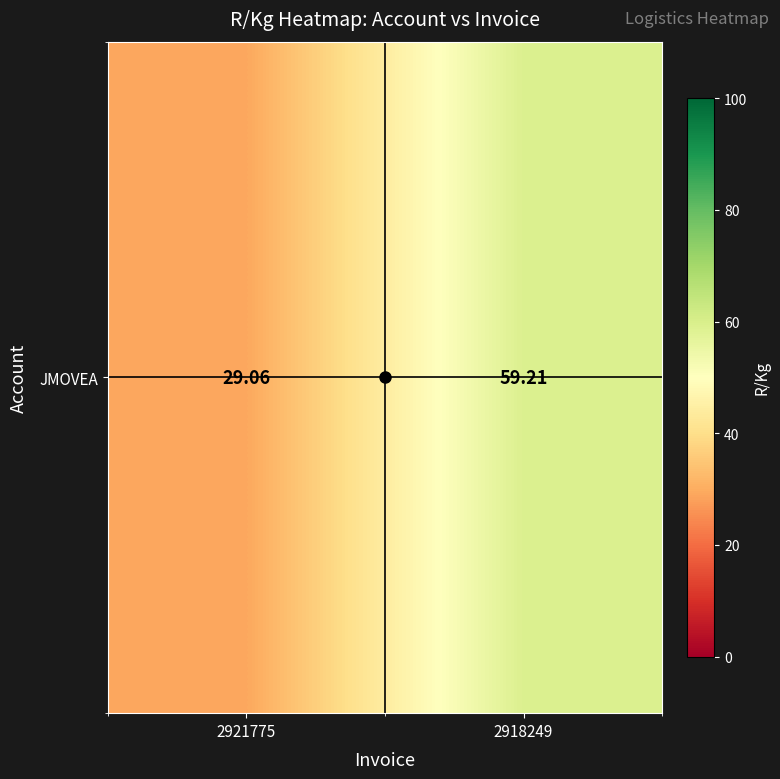

What is the sum of the JMOVEA values at 2918249 and 2921775?

88.3